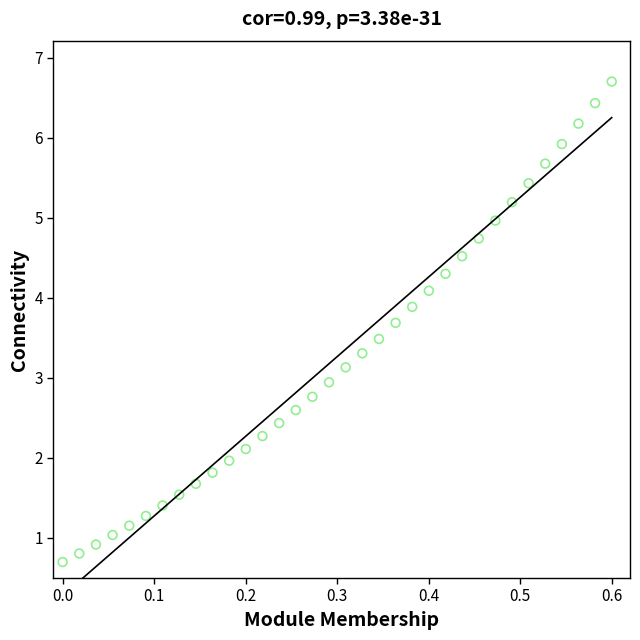

What is the range of X values (max minus min)?

0.6